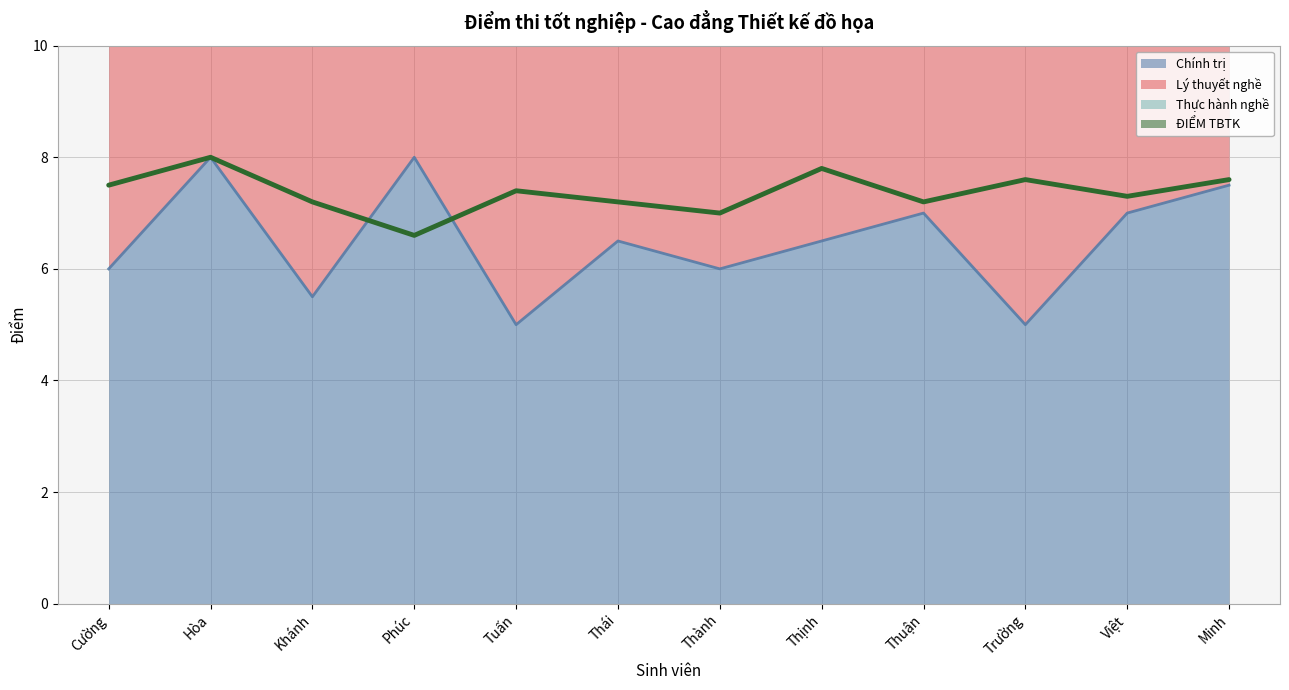

True or false: Chính trị and ĐIỂM TBTK intersect in this chart.

True